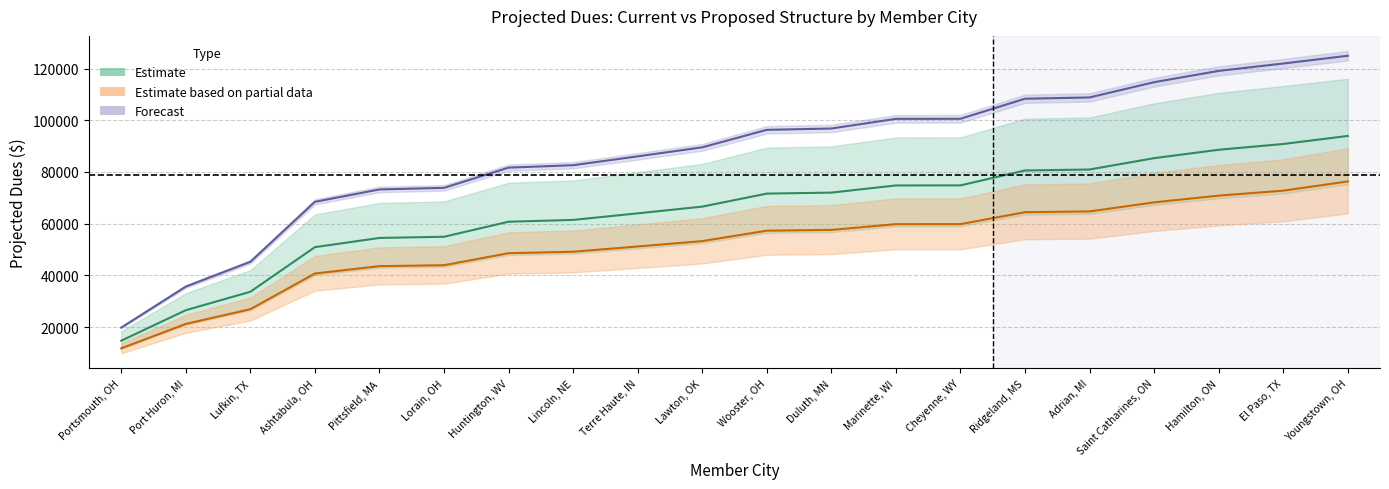

How many values in the Dues Proposed 2024 series exceed 57284?

10